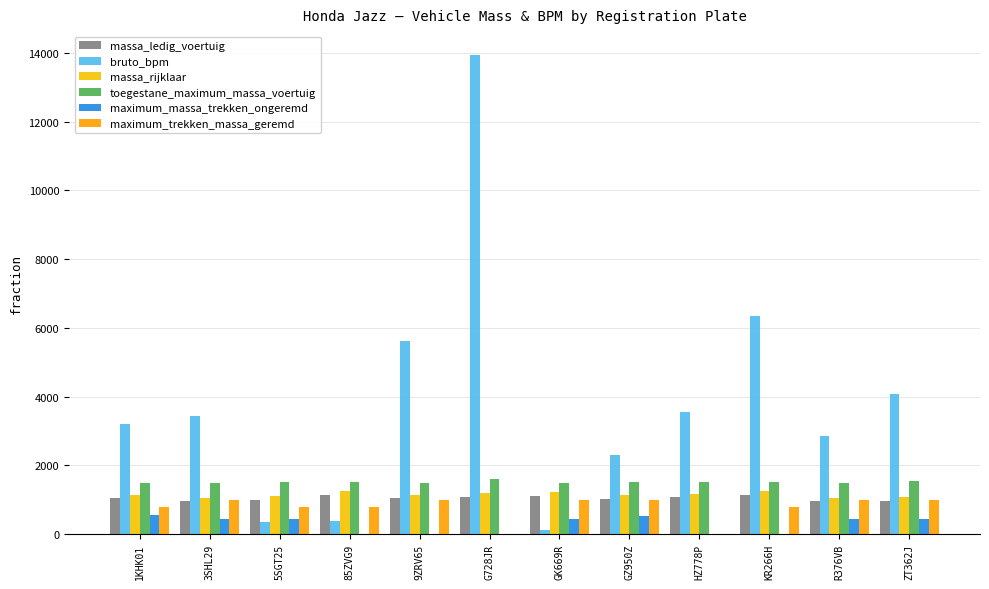

What is the difference between the second highest and second lowest values in the bruto_bpm series?

6008